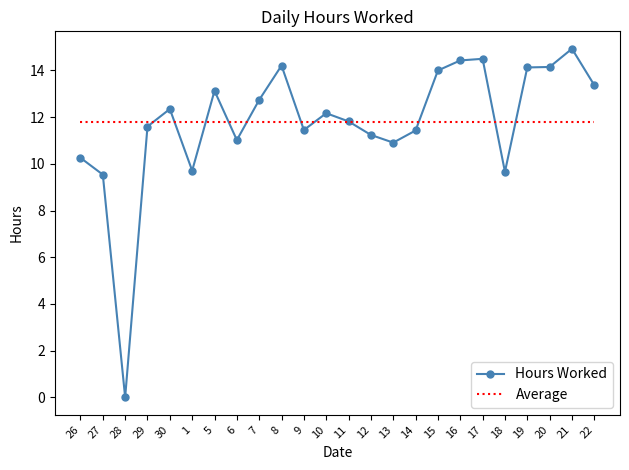

What is the sum of the Hours Worked values at 16 and 21?

29.4